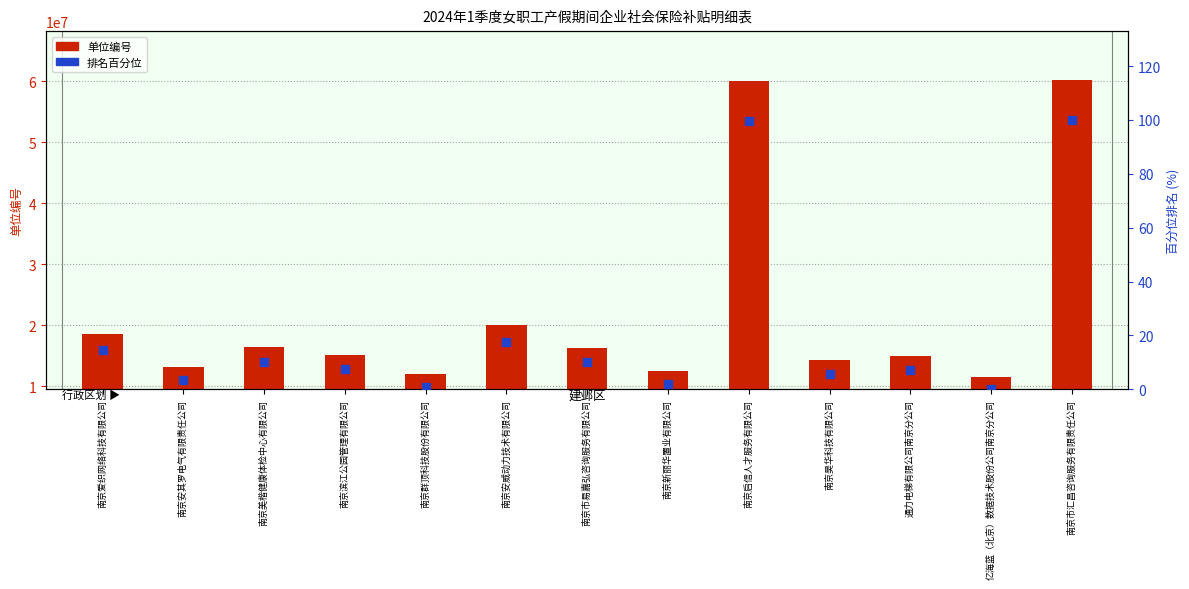

Which series contains the lowest Y value?

排名百分位